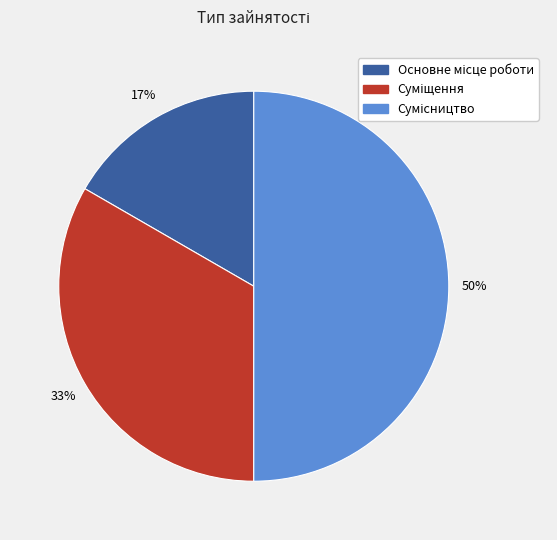

To the nearest percent, what is the average slice percentage?

33%